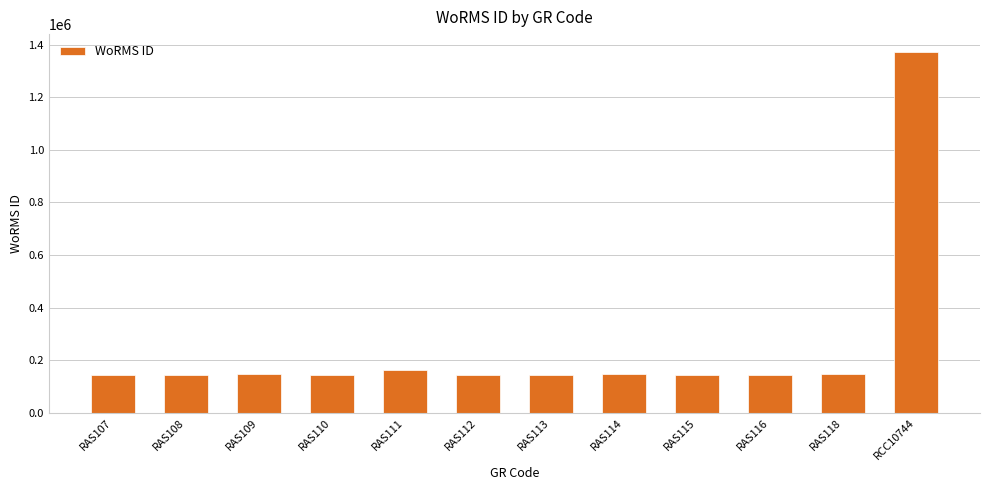

True or false: the data shows 55297 at RAS112.

False